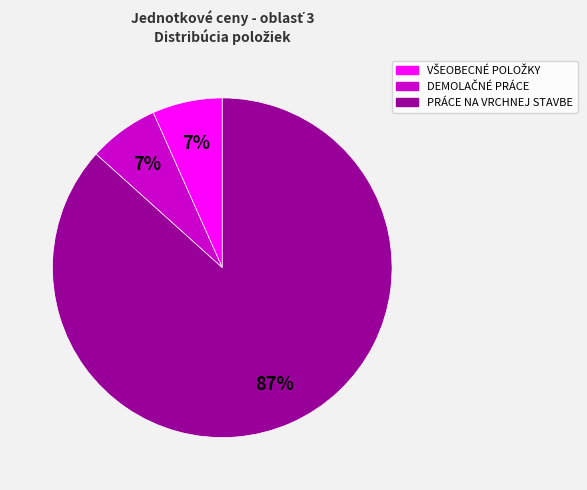

Does PRÁCE NA VRCHNEJ STAVBE represent more than half of the total?

Yes